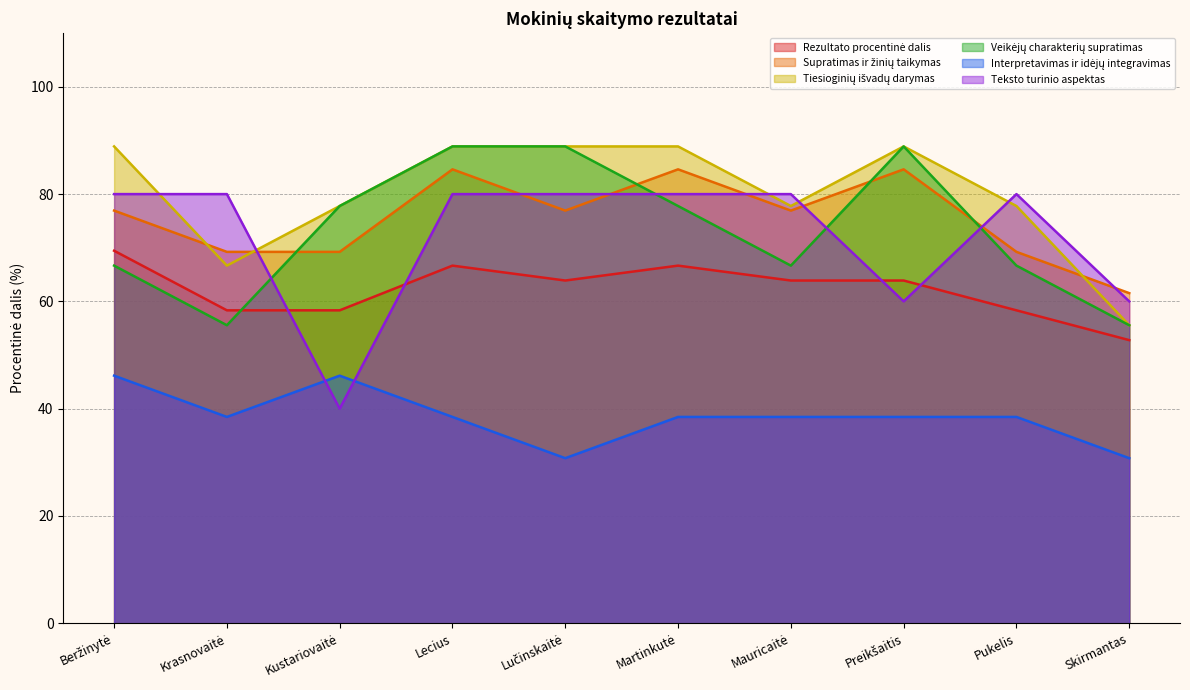

Count the number of categories in the chart.

10